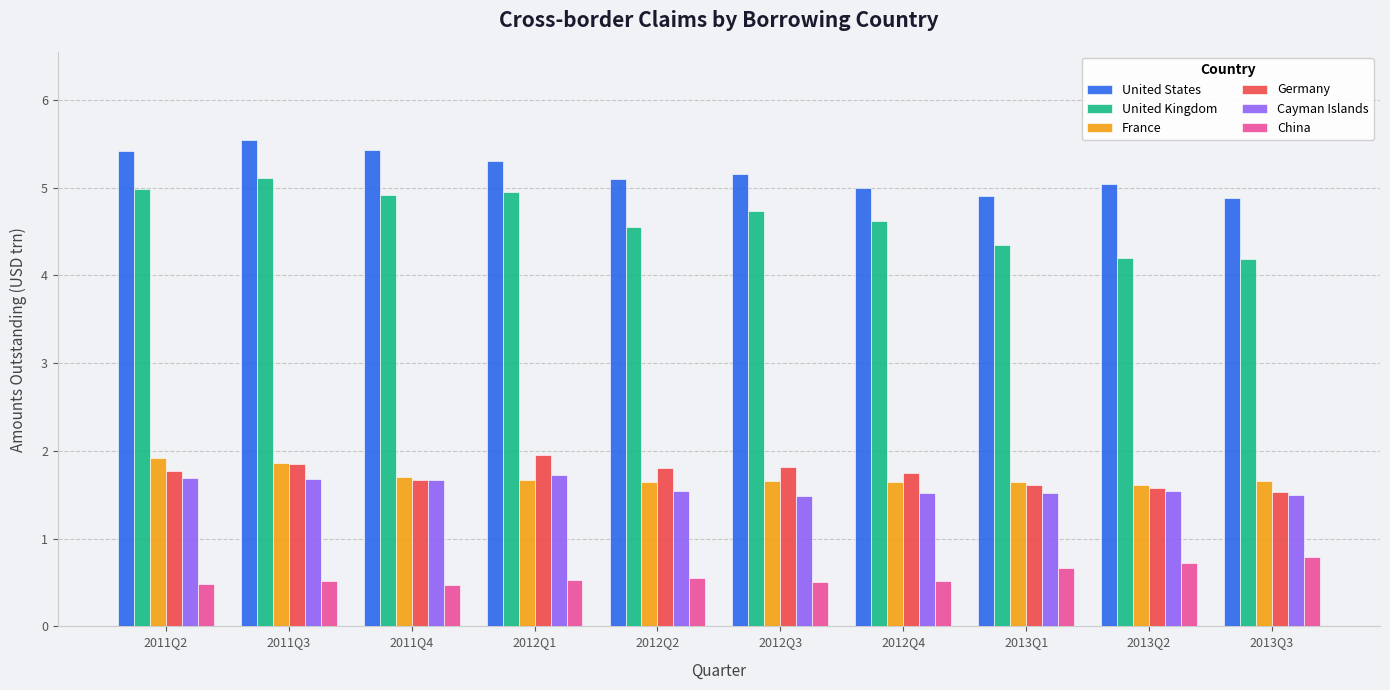

What is the difference between the highest and lowest values at 2011Q3?

5.0